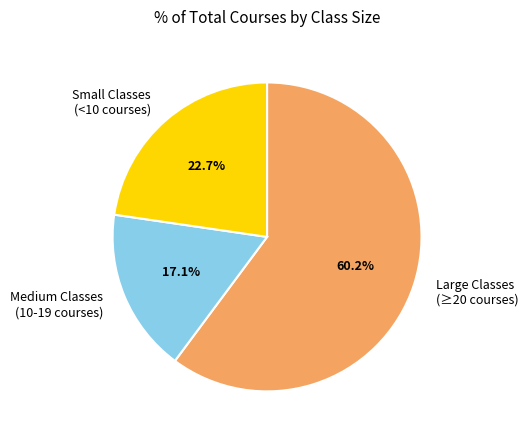

What is the largest slice in the pie chart?

Large Classes (≥20 courses)